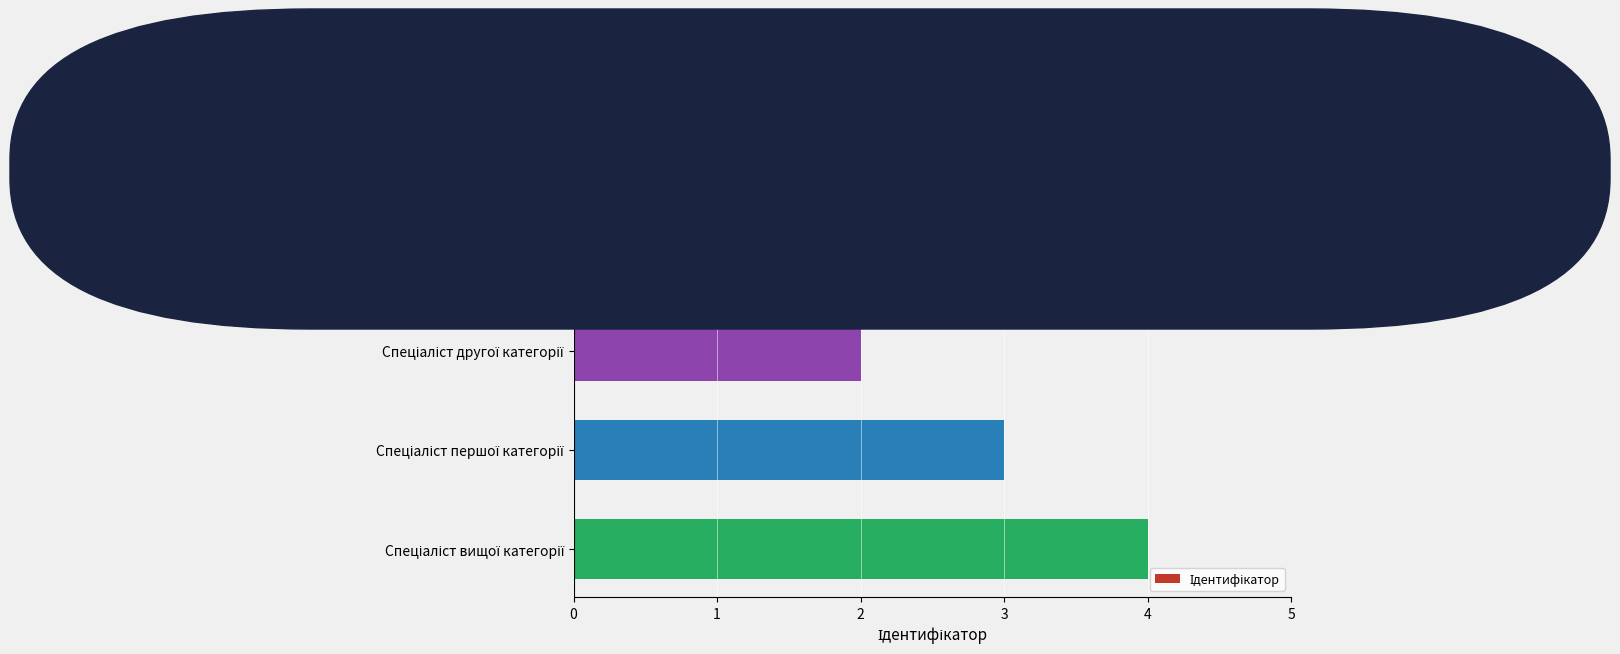

What is the sum of all values?

10